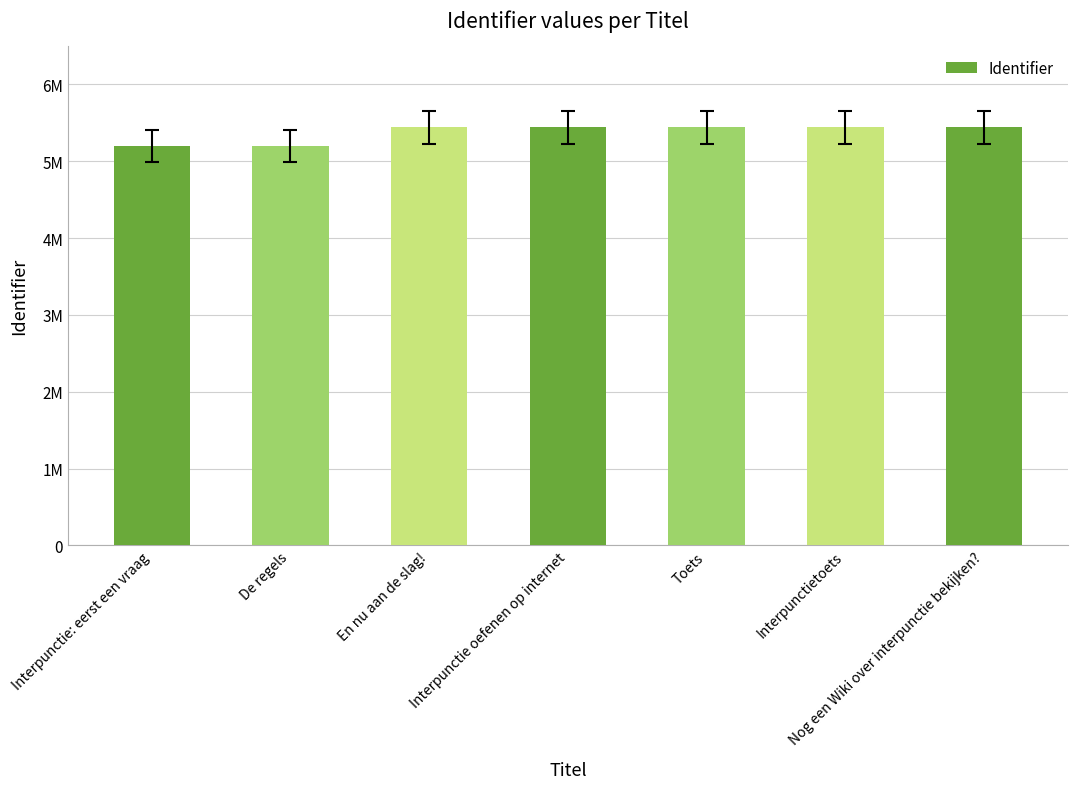

Which label corresponds to the largest value in the chart?

Nog een Wiki over interpunctie bekijken?